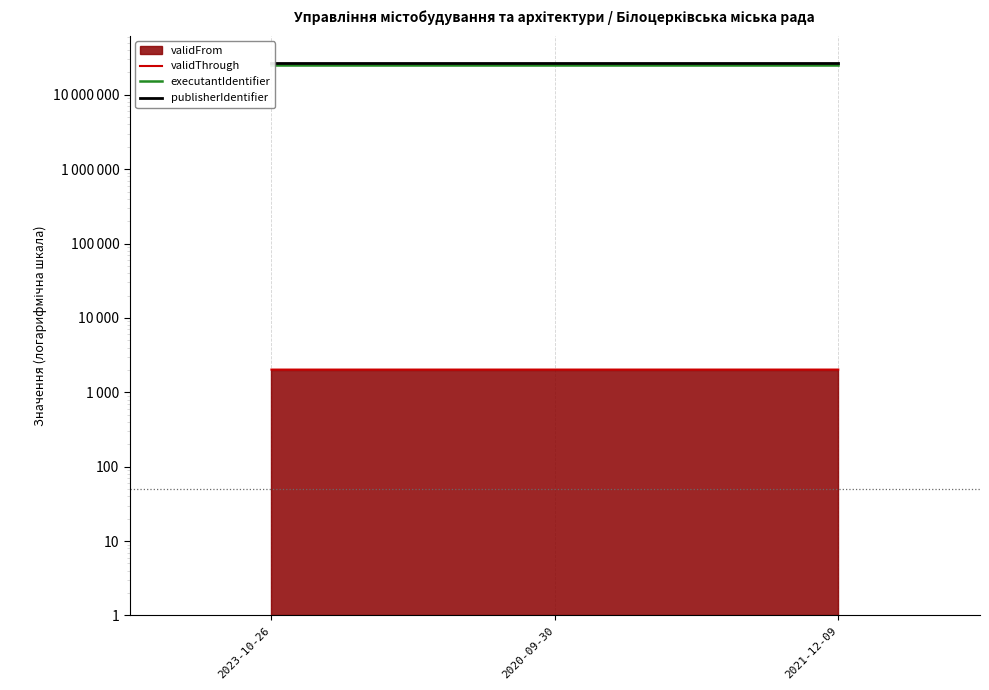

Which series has the largest range (max minus min)?

validThrough